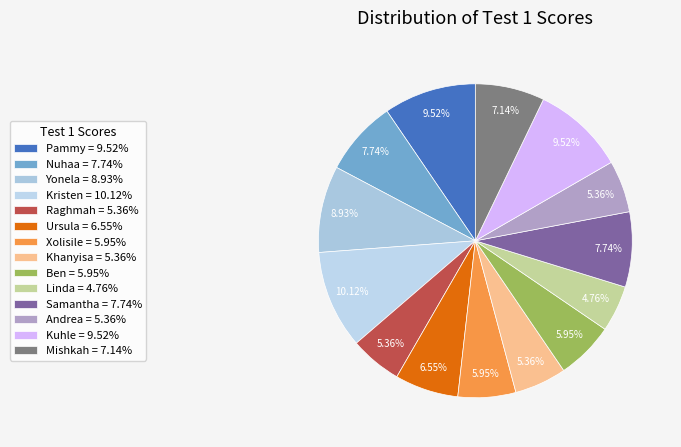

What is the largest slice in the pie chart?

Kristen